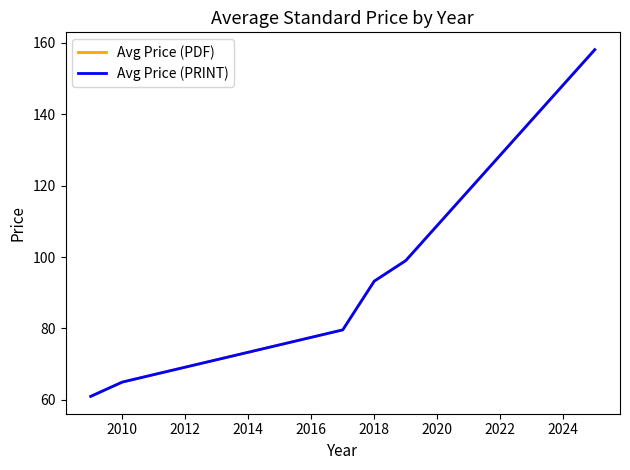

True or false: Avg Price (PRINT) and Avg Price (PDF) cross at least once.

False